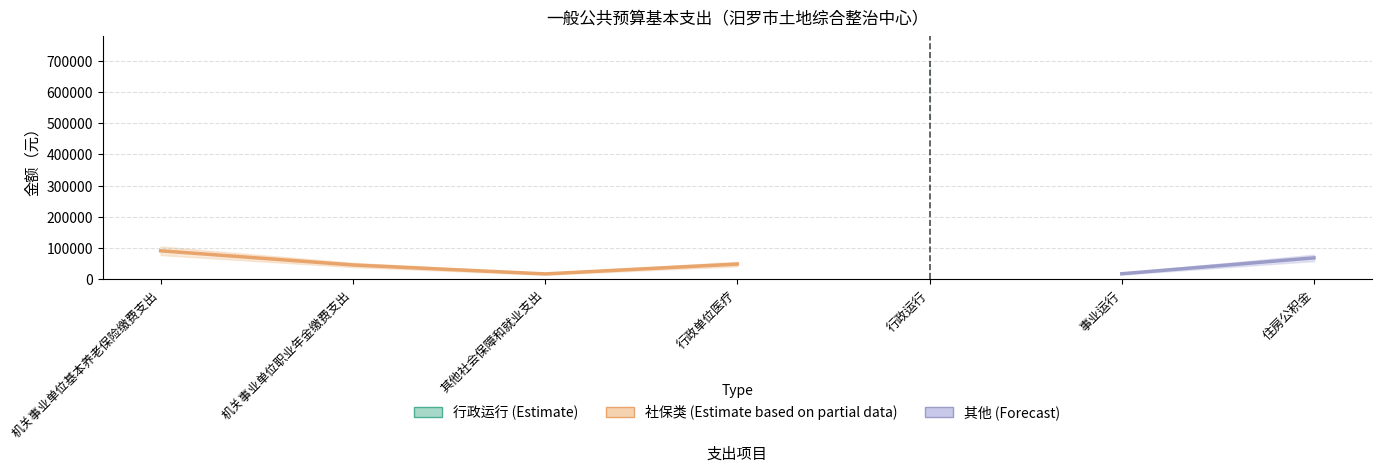

What is the ratio of the value at 行政运行 to the value at 住房公积金?

8.8